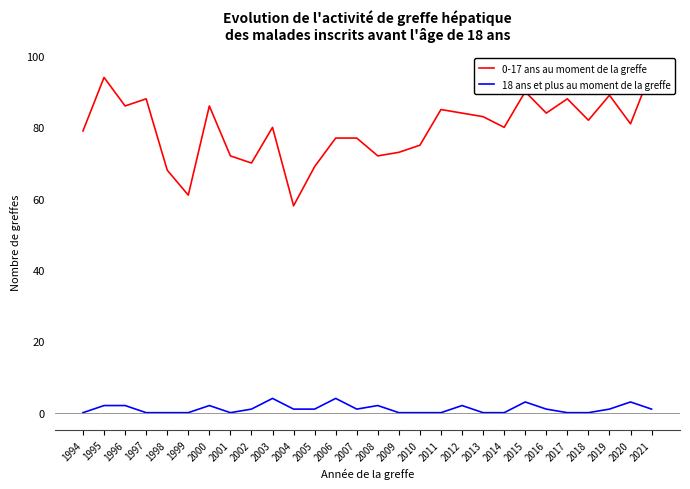

True or false: 0-17 ans au moment de la greffe has a value of 43 at 2018.

False